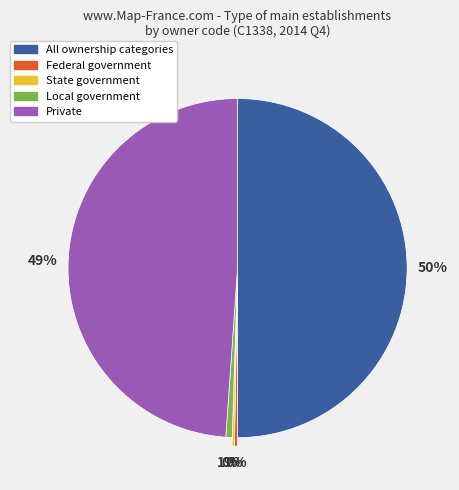

Is the sum of Local government and Federal government greater than half?

No